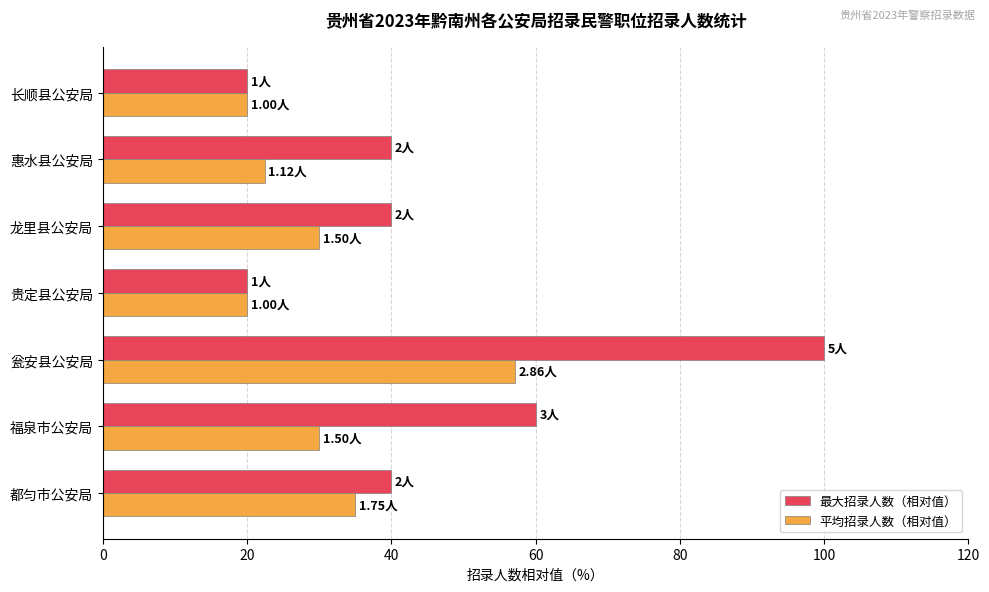

Is the value of 平均招录人数（相对值） at 福泉市公安局 greater than the value of 最大招录人数（相对值） at 瓮安县公安局?

No